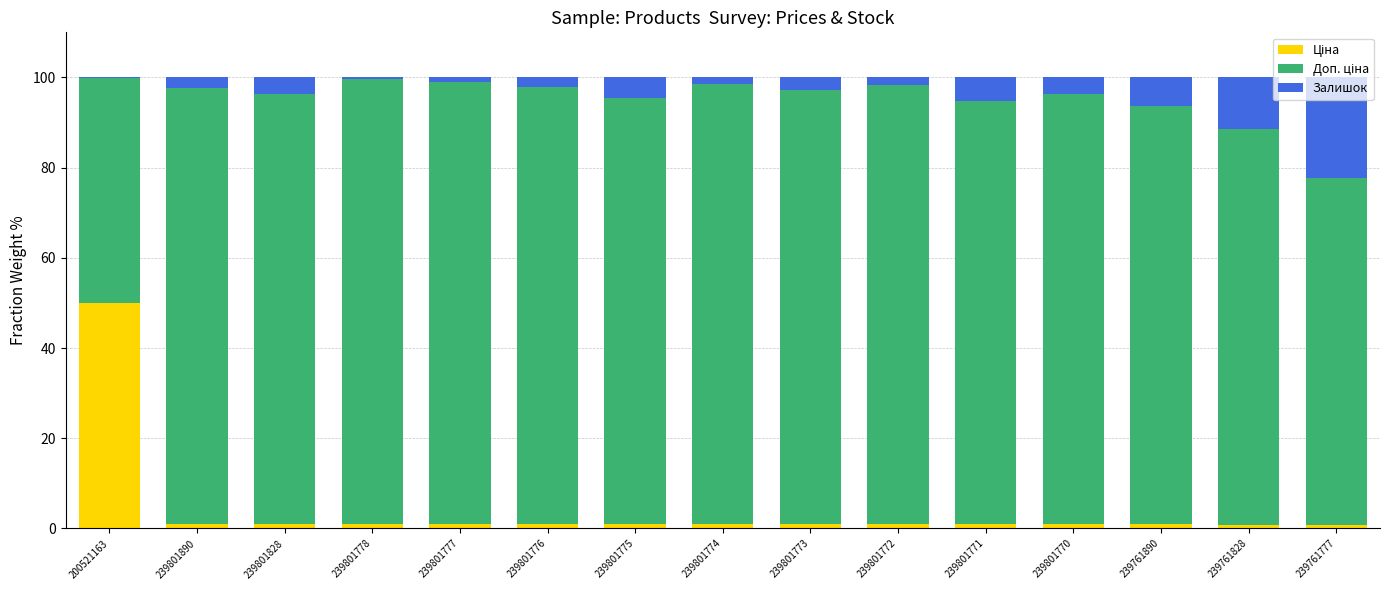

Is it true that Ціна equals 0.8 at 239761777?

True